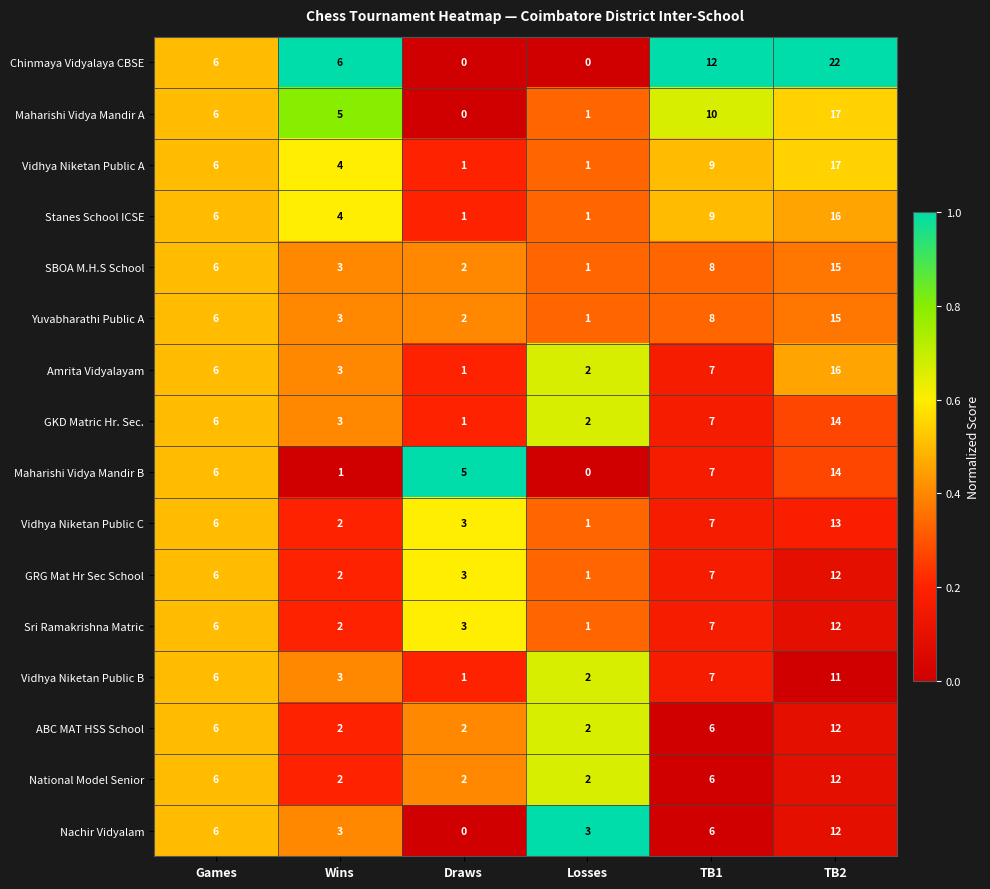

What is the sum of all ABC MAT HSS School values?

30